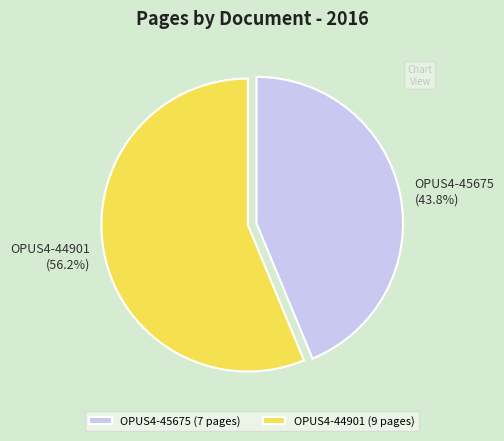

True or false: OPUS4-45675 accounts for 44% of the total.

True